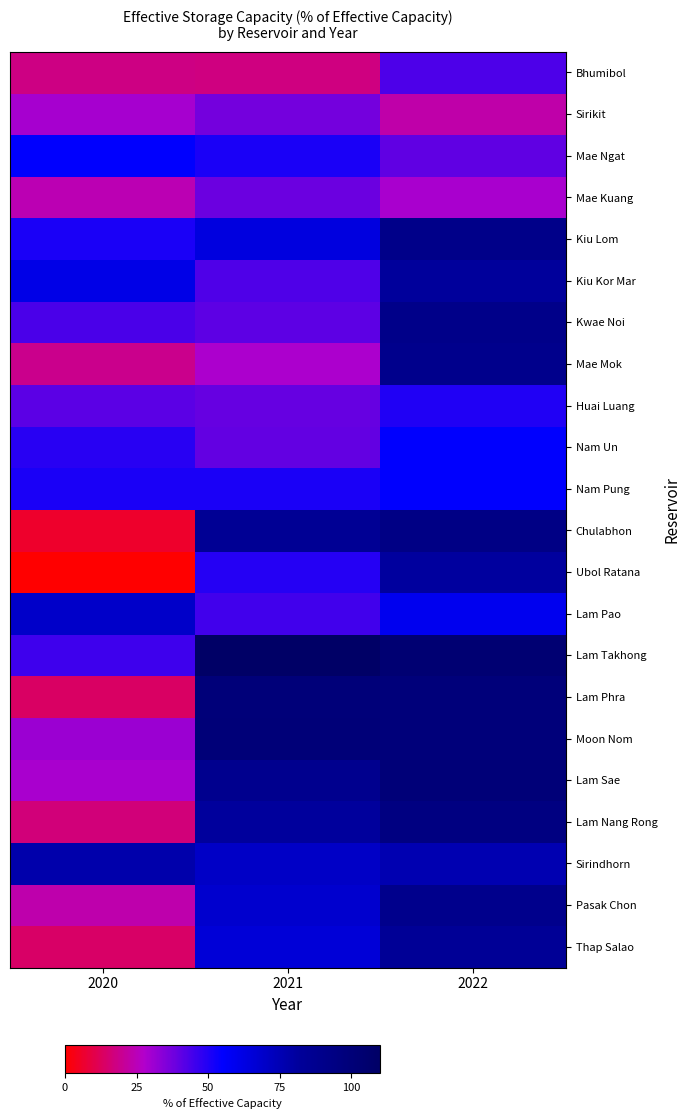

Rank the series at 2020 from highest to lowest value.

Sirindhorn, Lam Pao, Kiu Kor Mar, Mae Ngat, Nam Pung, Kiu Lom, Nam Un, Lam Takhong, Kwae Noi, Huai Luang, Moon Nom, Sirikit, Lam Sae, Mae Kuang, Pasak Chon, Mae Mok, Bhumibol, Lam Nang Rong, Thap Salao, Lam Phra, Chulabhon, Ubol Ratana